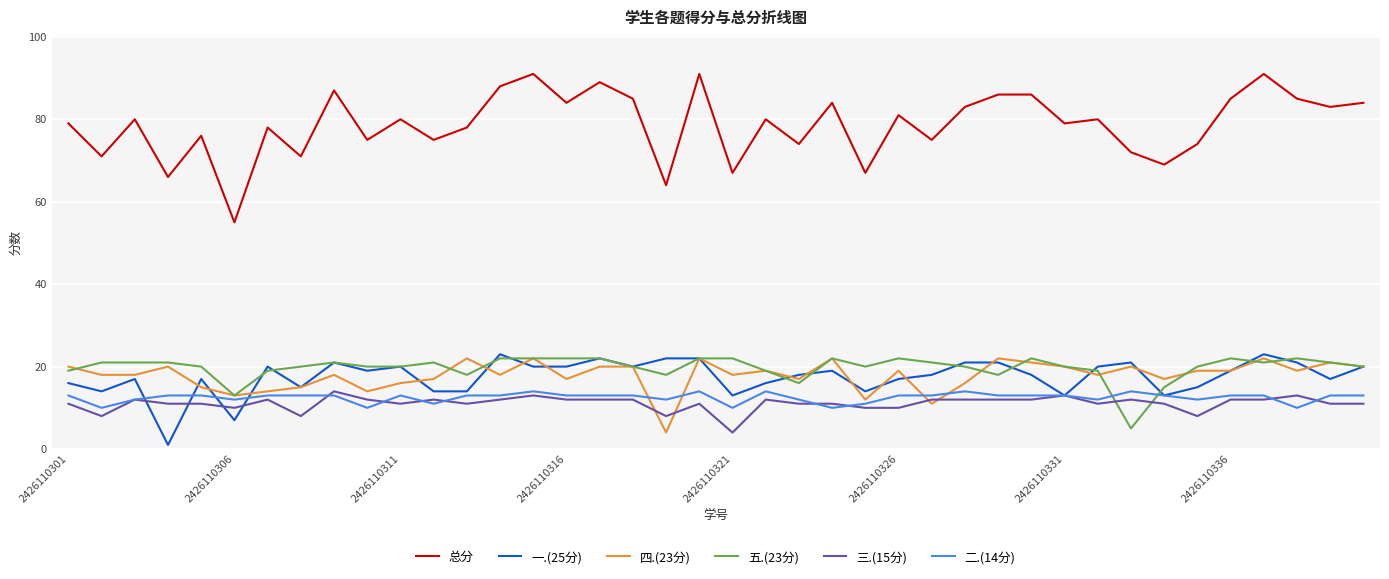

True or false: 总分 and 五.(23分) intersect in this chart.

False